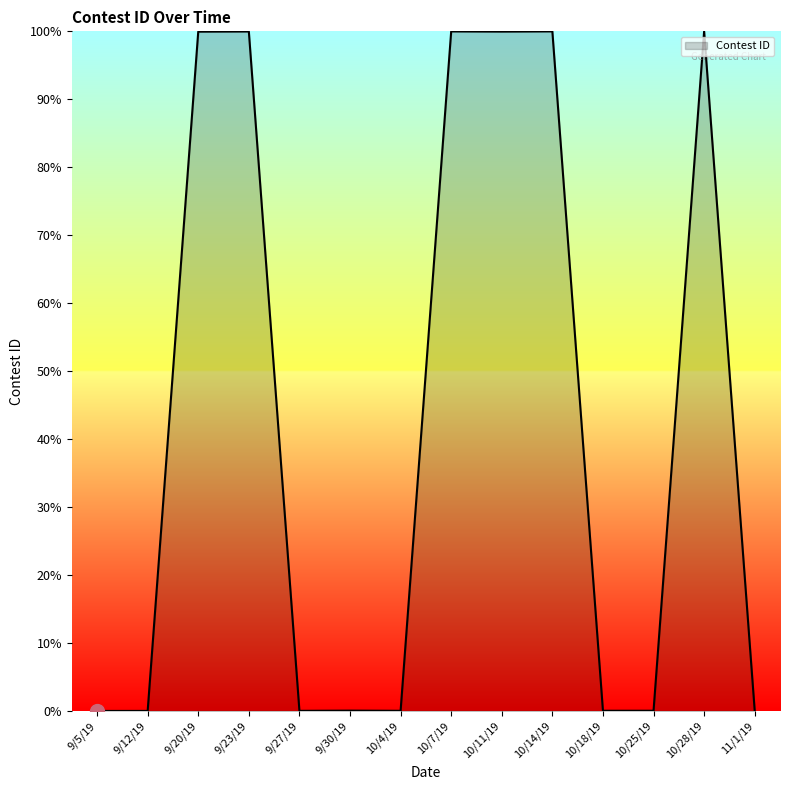

How many lines are shown in the chart?

1